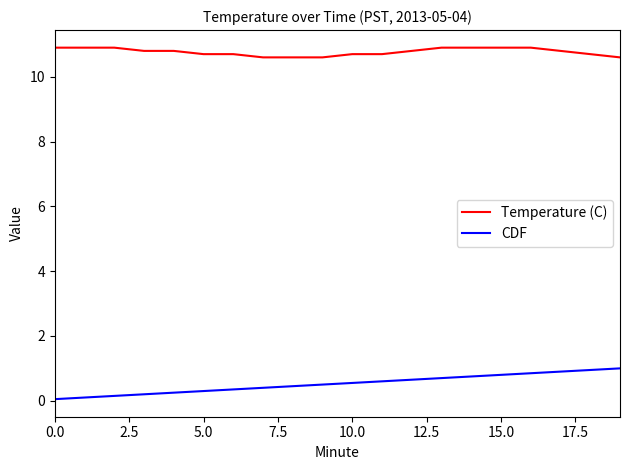

What is the difference between the maximum and minimum values in the Temperature (C) series?

0.3